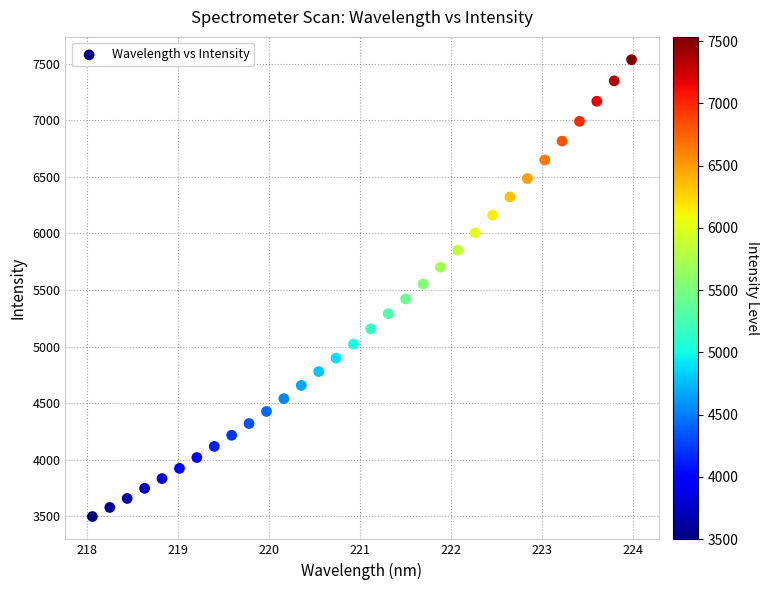

What is the range of X values (max minus min)?

5.9